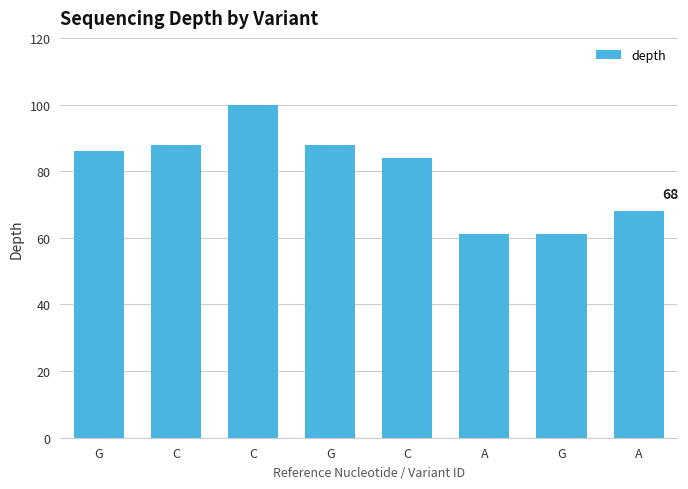

The value at G is 61. True or false?

True